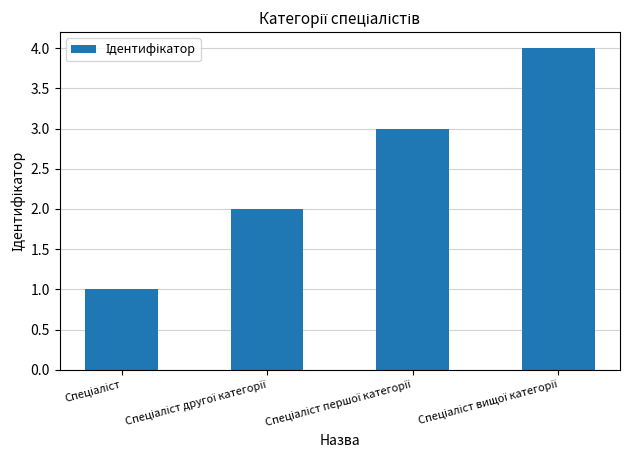

Count the number of categories in the chart.

4